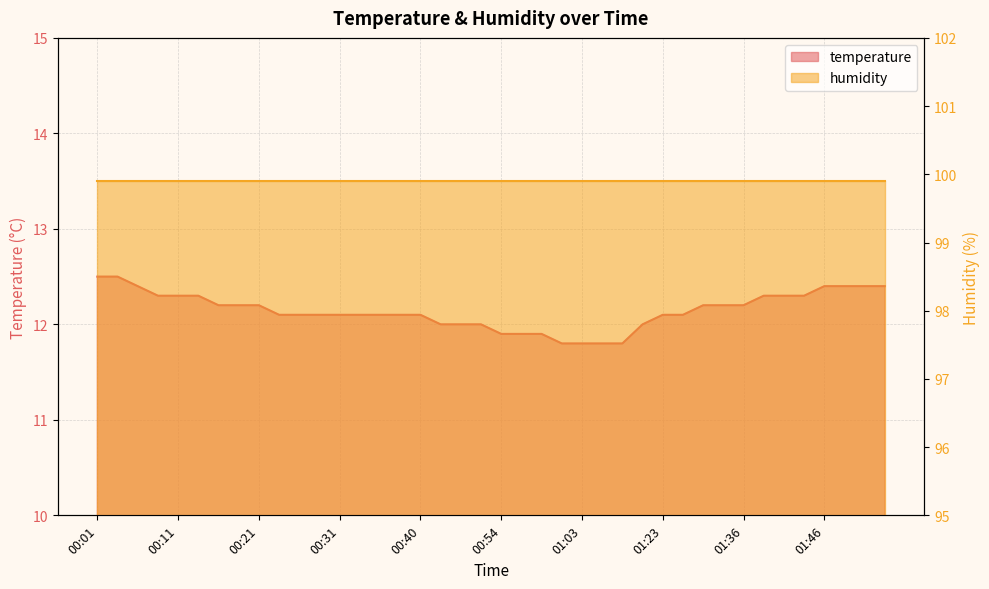

What is the difference between the values at 00:03 and 00:26?

0.4